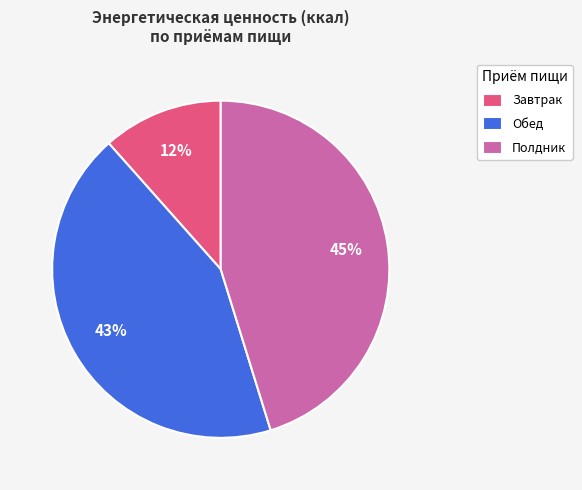

How many slices are in this pie chart?

3